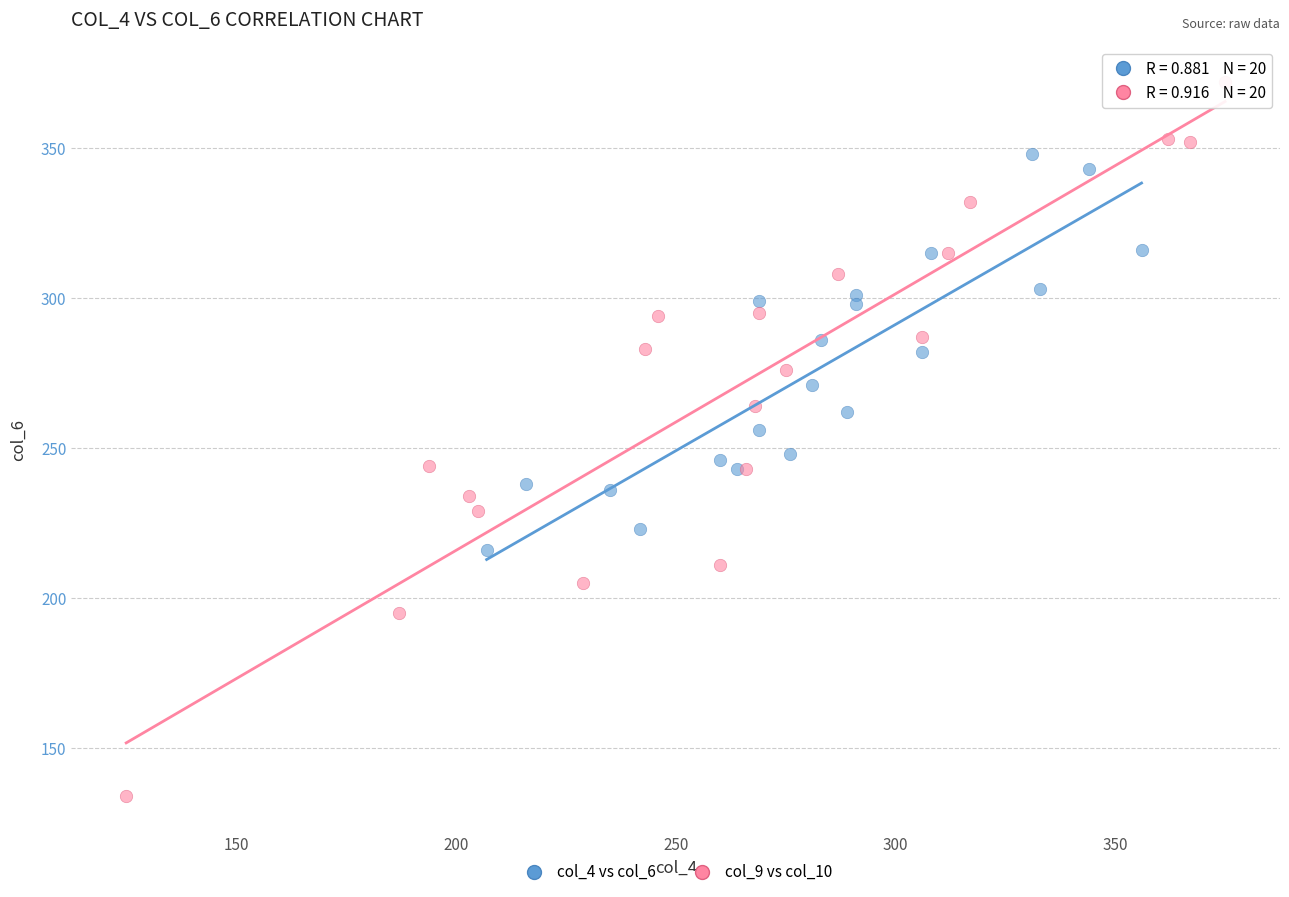

Which series contains the highest Y value?

col_9 vs col_10